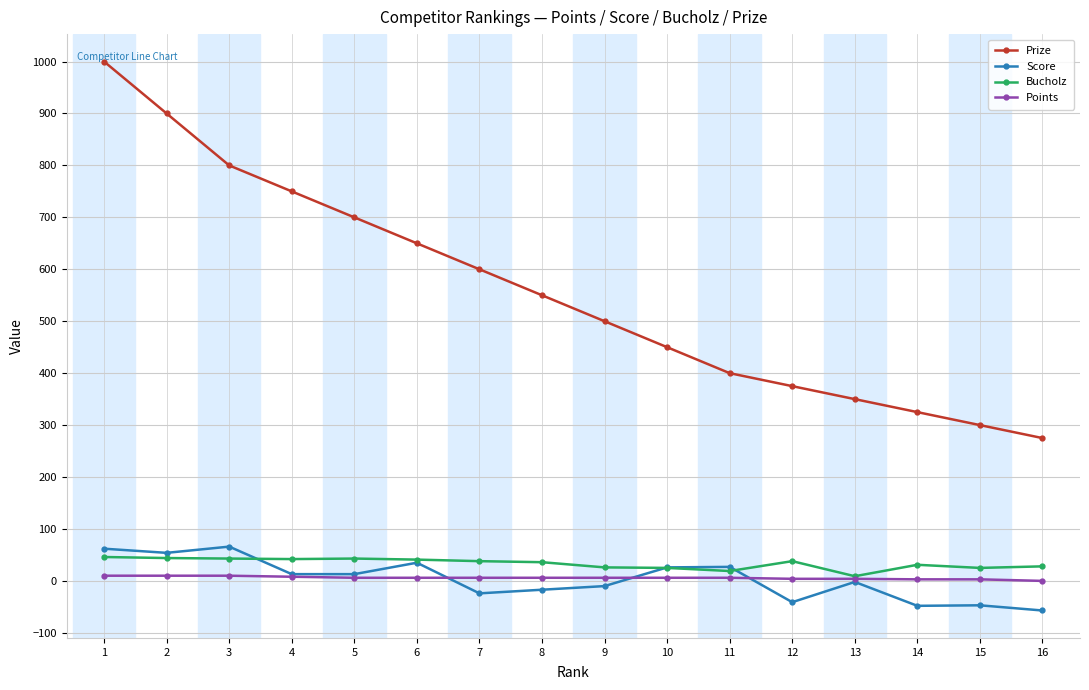

The value of Score at 3 is 107. True or false?

False